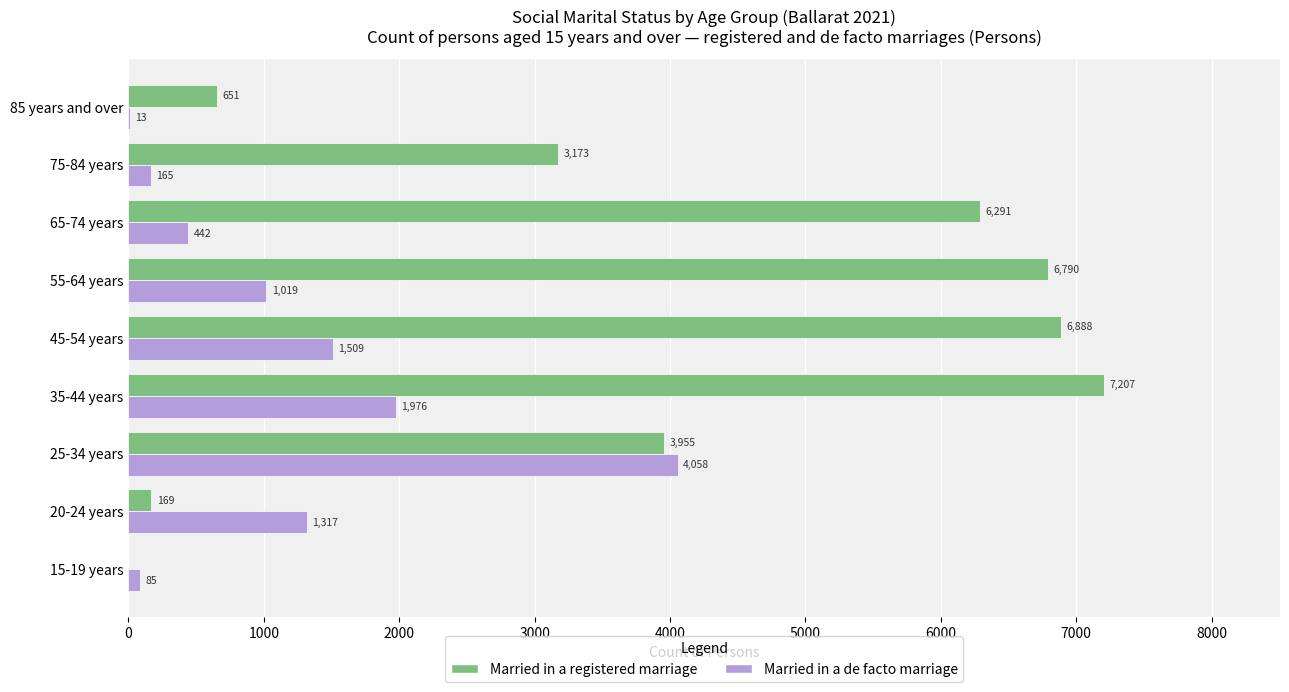

Count the number of data series in this chart.

2